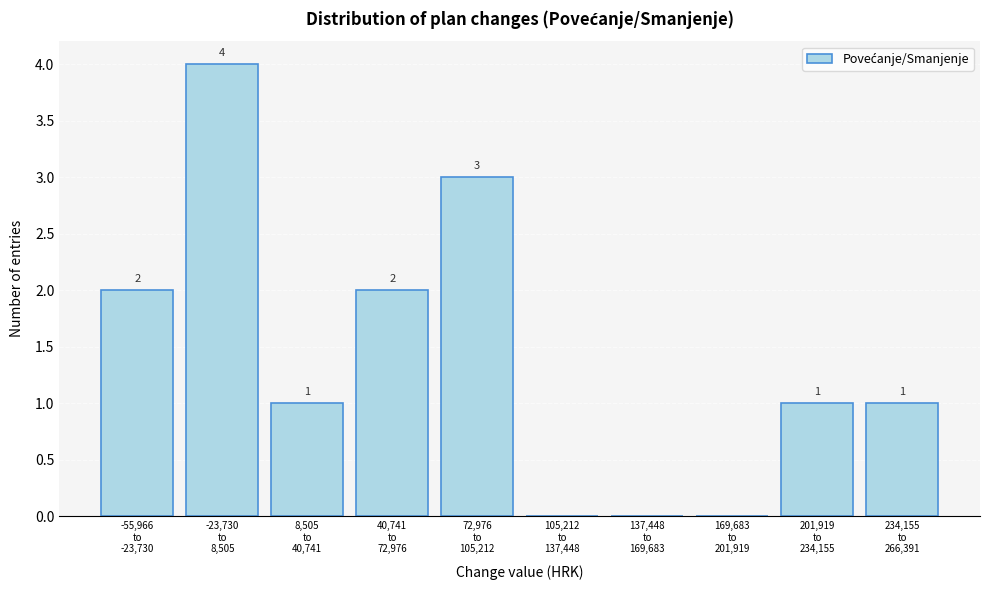

What is the sum of all values?

14